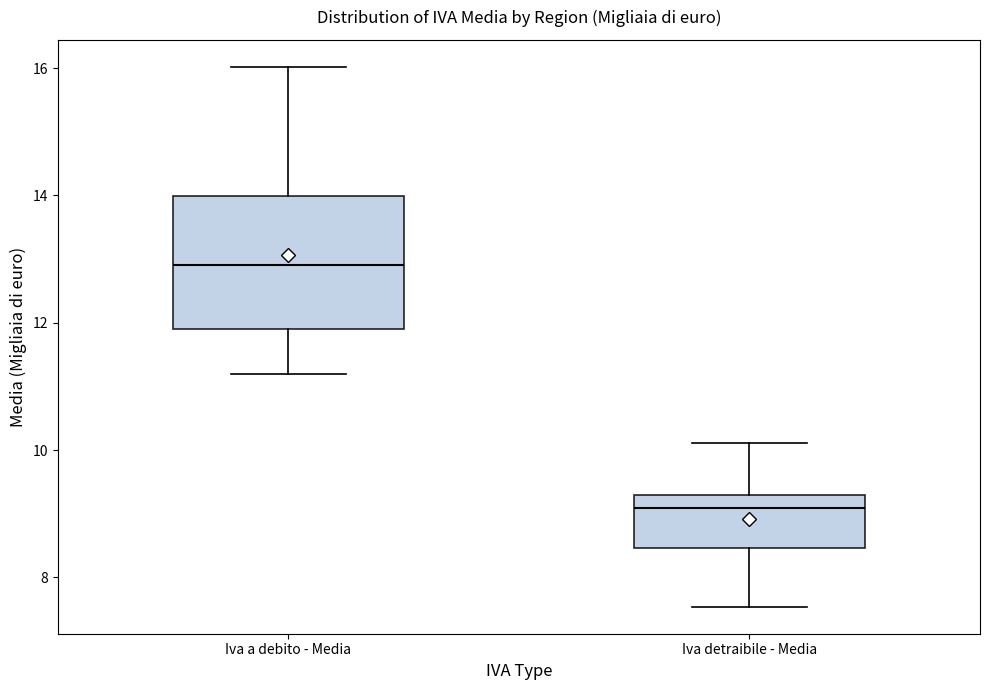

Reading left to right, read every box against the y-axis: the position of its median line, the range the box covers, and the ends of its whiskers. The values are not printed on the chart, so give them approximately, as read against the axis.

Iva a debito - Media: median 13.0, box 12.0 to 14.0, whiskers 11.2 to 16.0
Iva detraibile - Media: median 9.0, box 8.4 to 9.2, whiskers 7.6 to 10.2